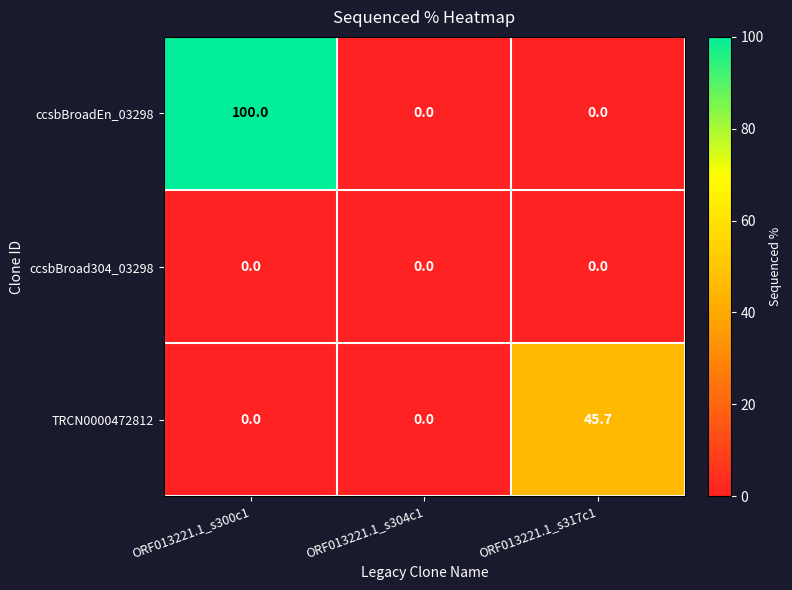

Count the ccsbBroadEn_03298 values in the range 0 to 100.

3